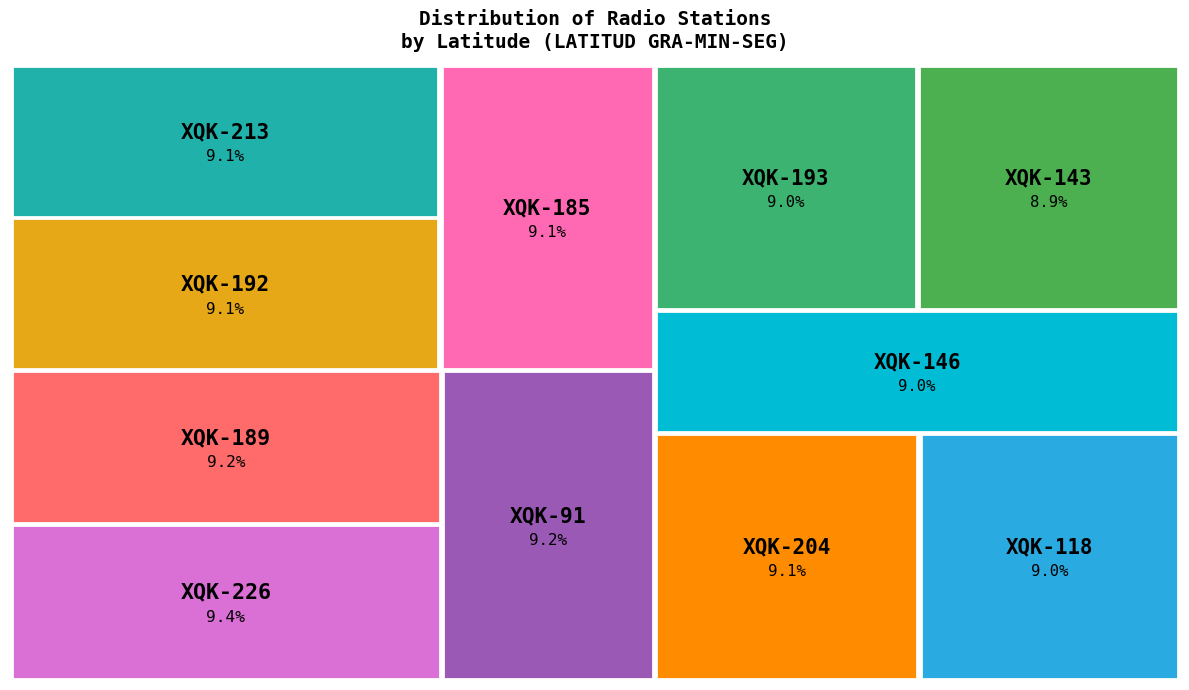

Which category has the biggest portion of the pie?

XQK-226